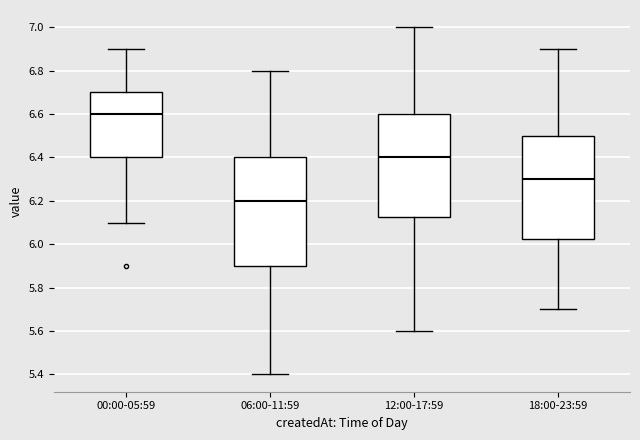

Which box's median line is the highest?

00:00-05:59